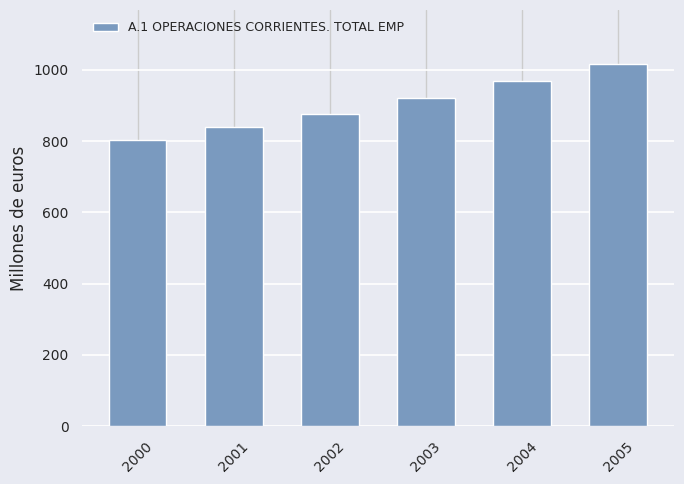

Reading left to right, what are all the values shown in this chart?

802.5	839.0	875.6	922.4	969.1	1015.7